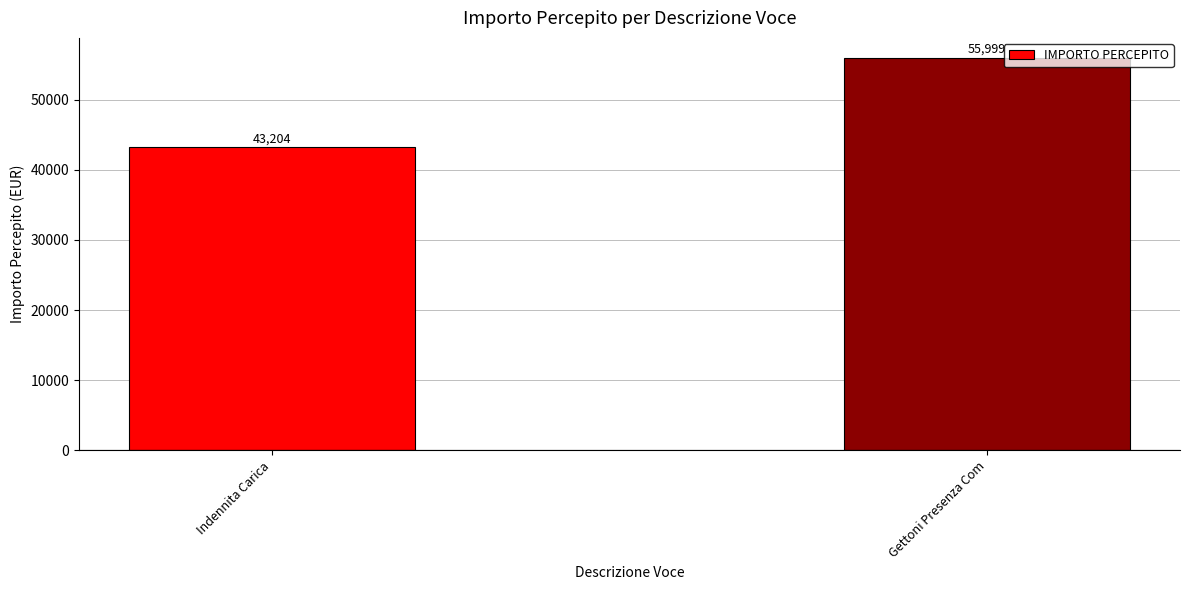

What is the label of the 2nd bar from the right?

Indennita Carica